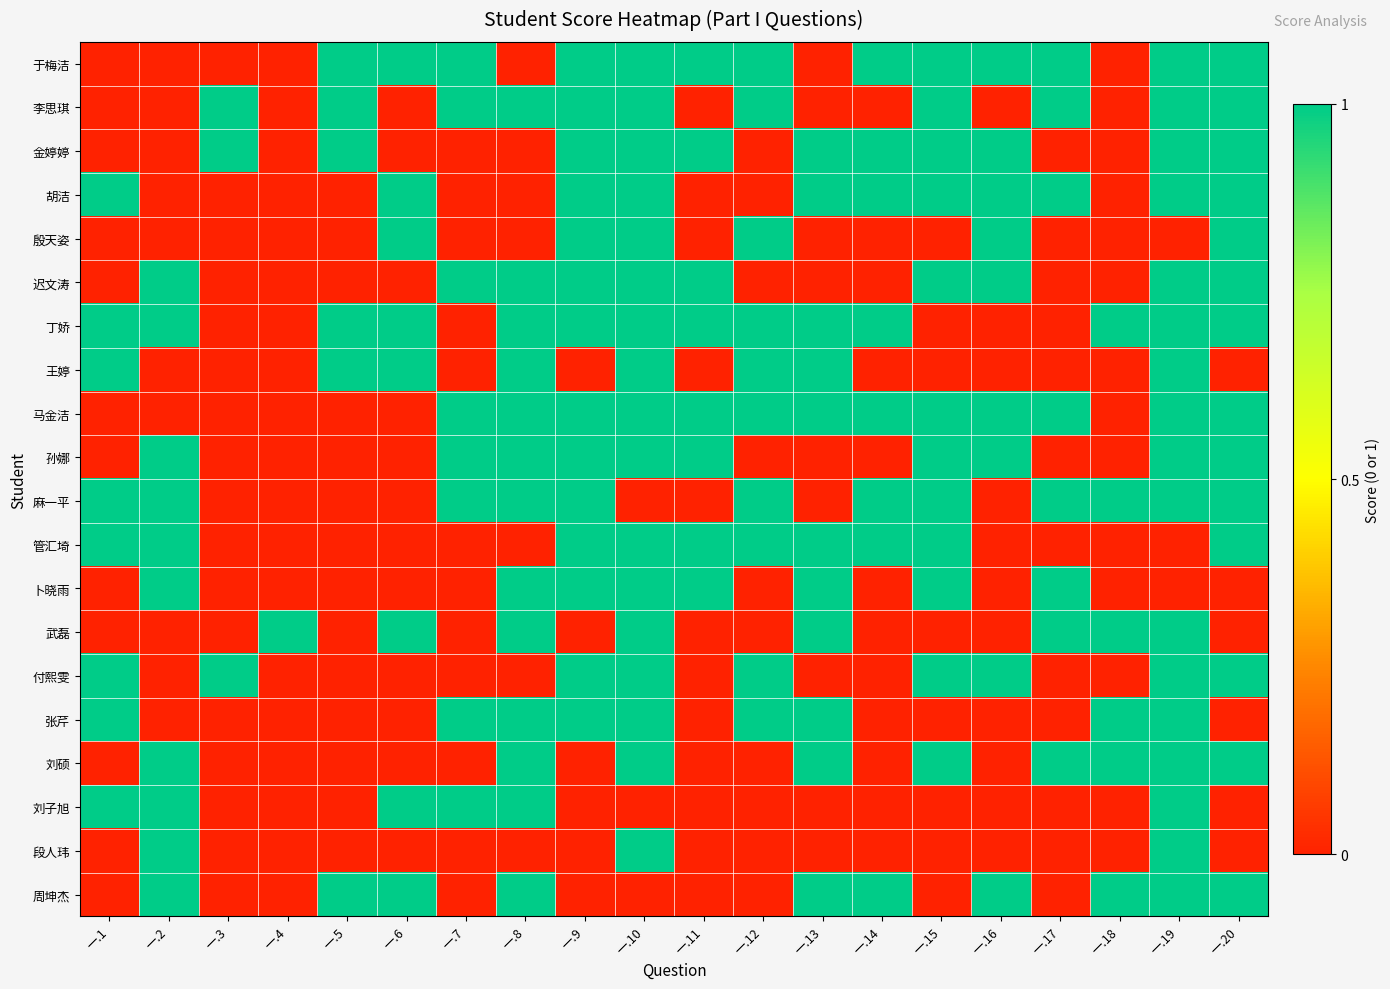

At how many categories does at least one series exceed 0?

20